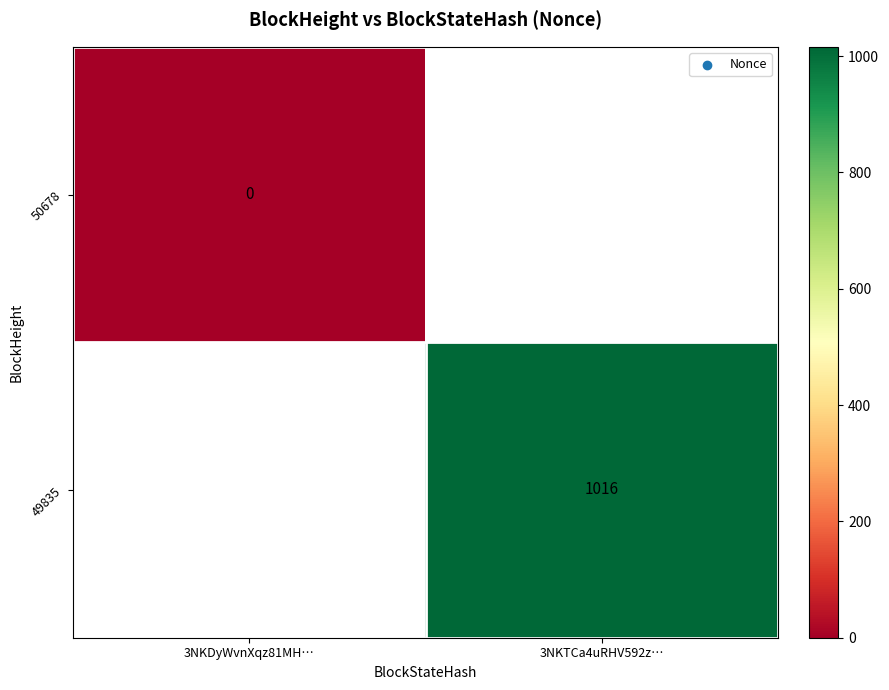

The 49835 series shows 210 at 3NKTCa4uRHV592z…. True or false?

False